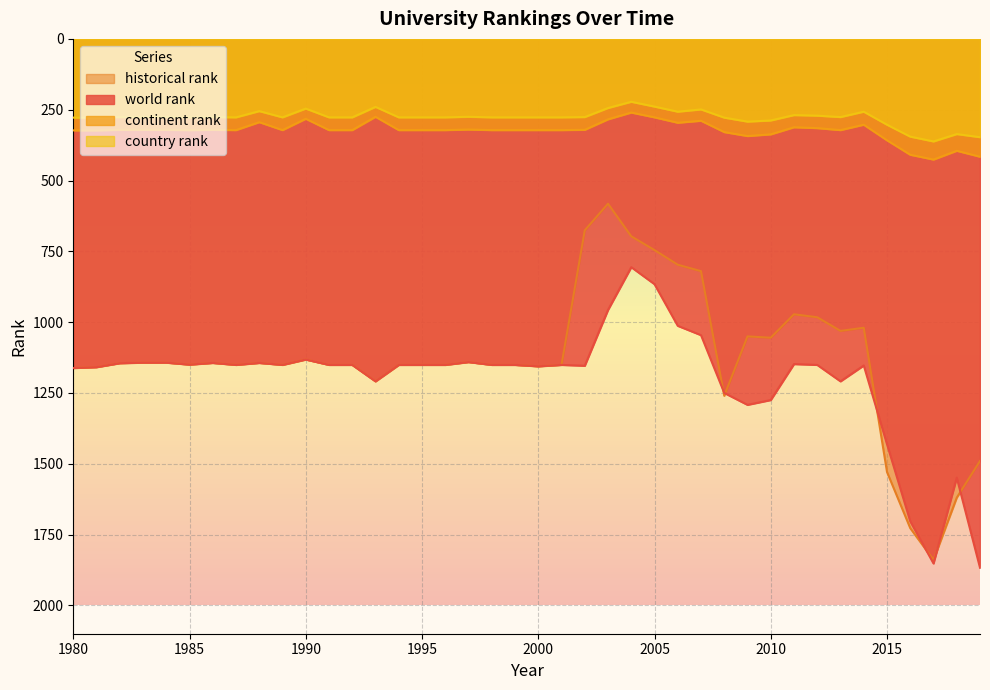

What is the value of the country rank point at the 27th from the left?

257.0